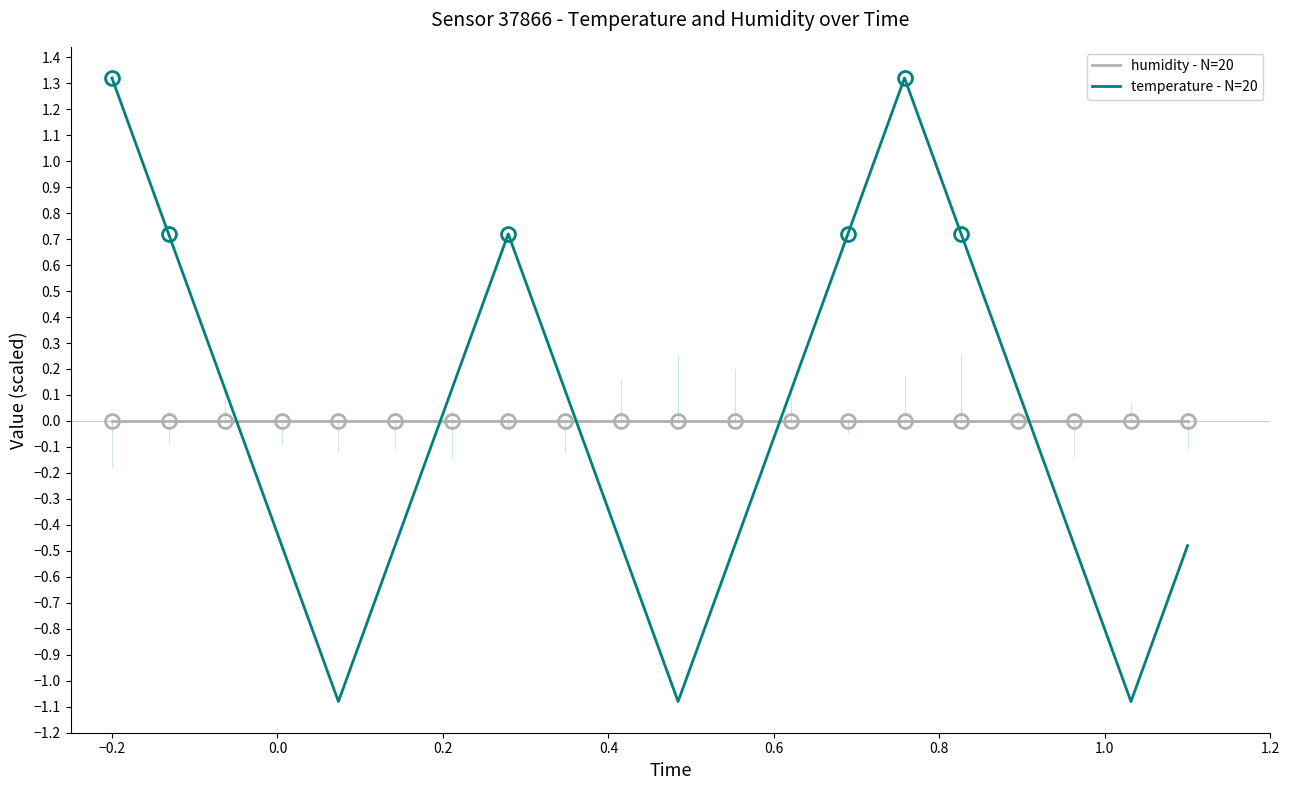

How many values in the temperature - N=20 series are below 0?

9